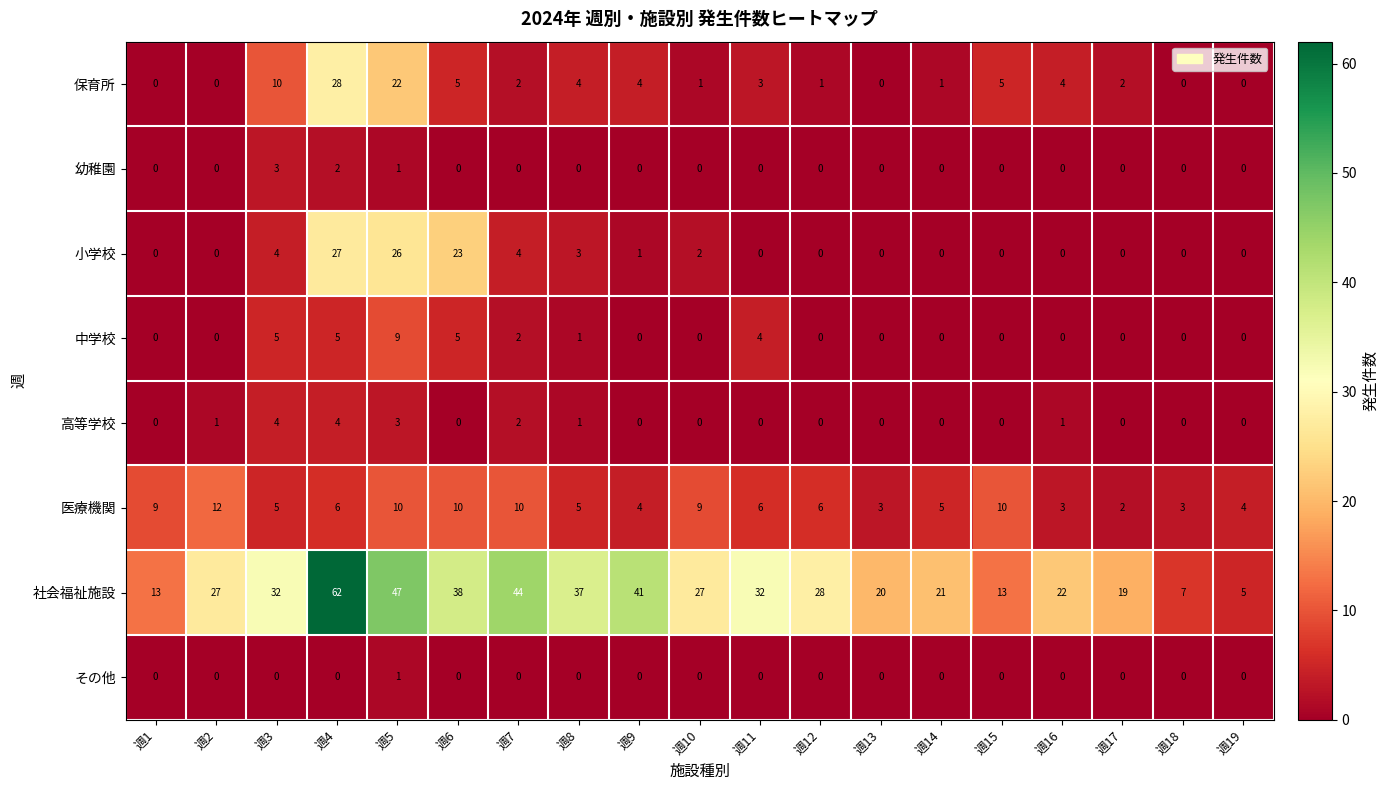

Is it true that 医療機関 equals 2 at 週18?

False